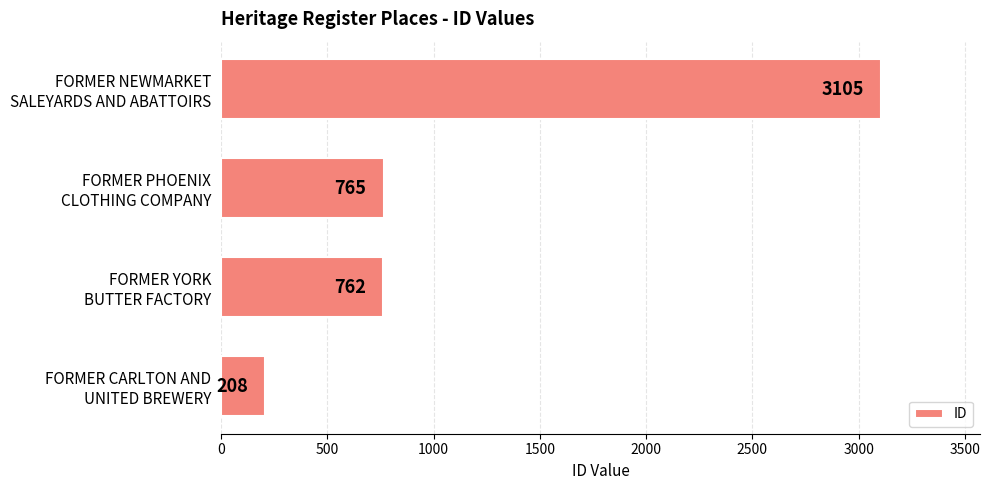

What is the difference between the maximum and minimum values?

2897